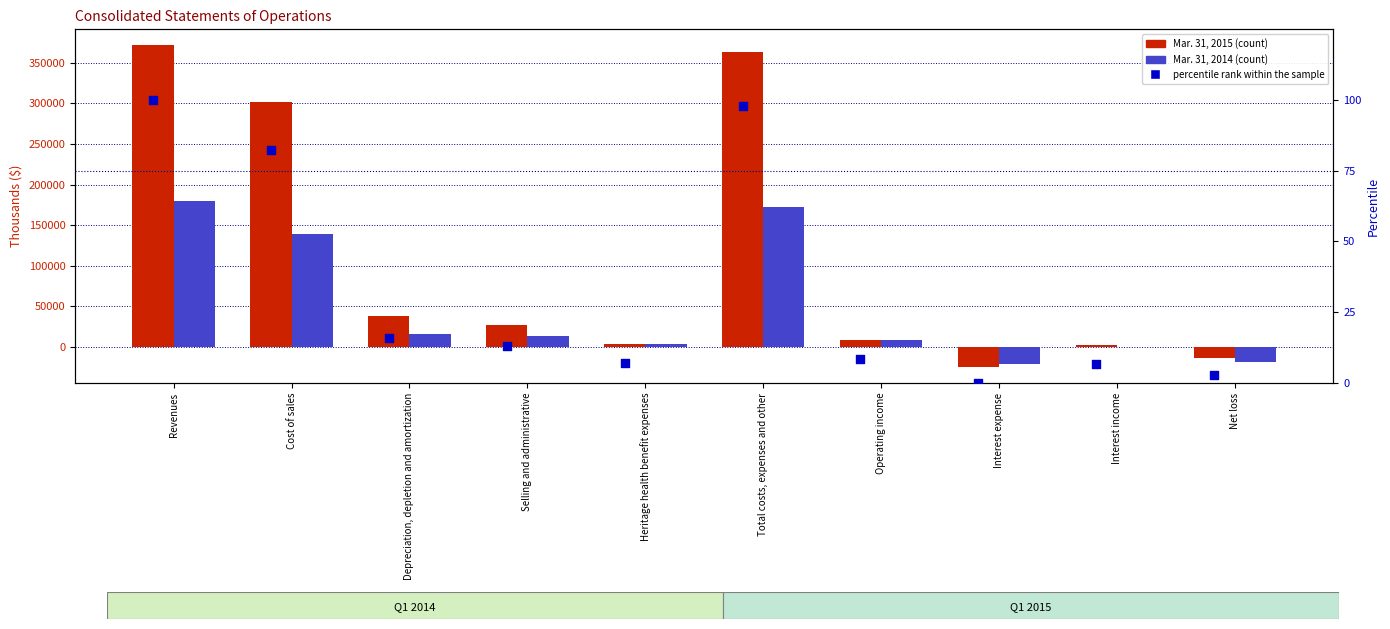

Which series reaches the minimum Y coordinate?

Mar. 31, 2015